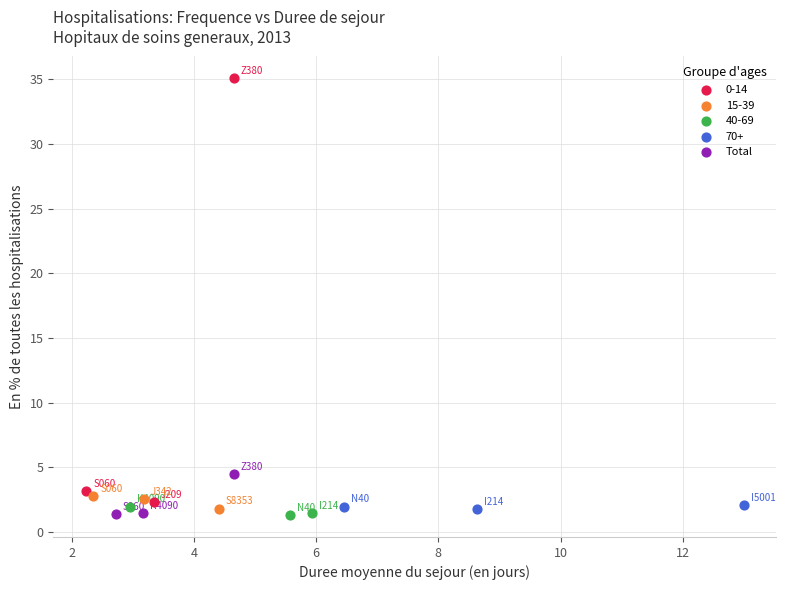

Which series has the largest Y range (max minus min)?

0-14